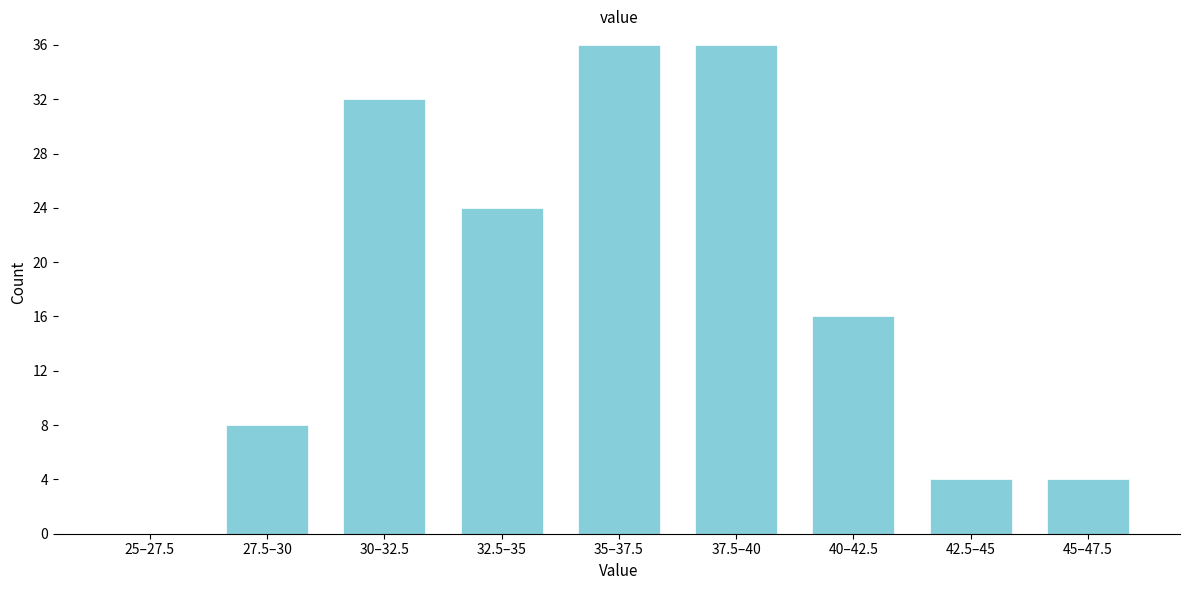

Reading left to right, list all the values displayed in this chart.

25–27.5=0	27.5–30=8	30–32.5=32	32.5–35=24	35–37.5=36	37.5–40=36	40–42.5=16	42.5–45=4	45–47.5=4